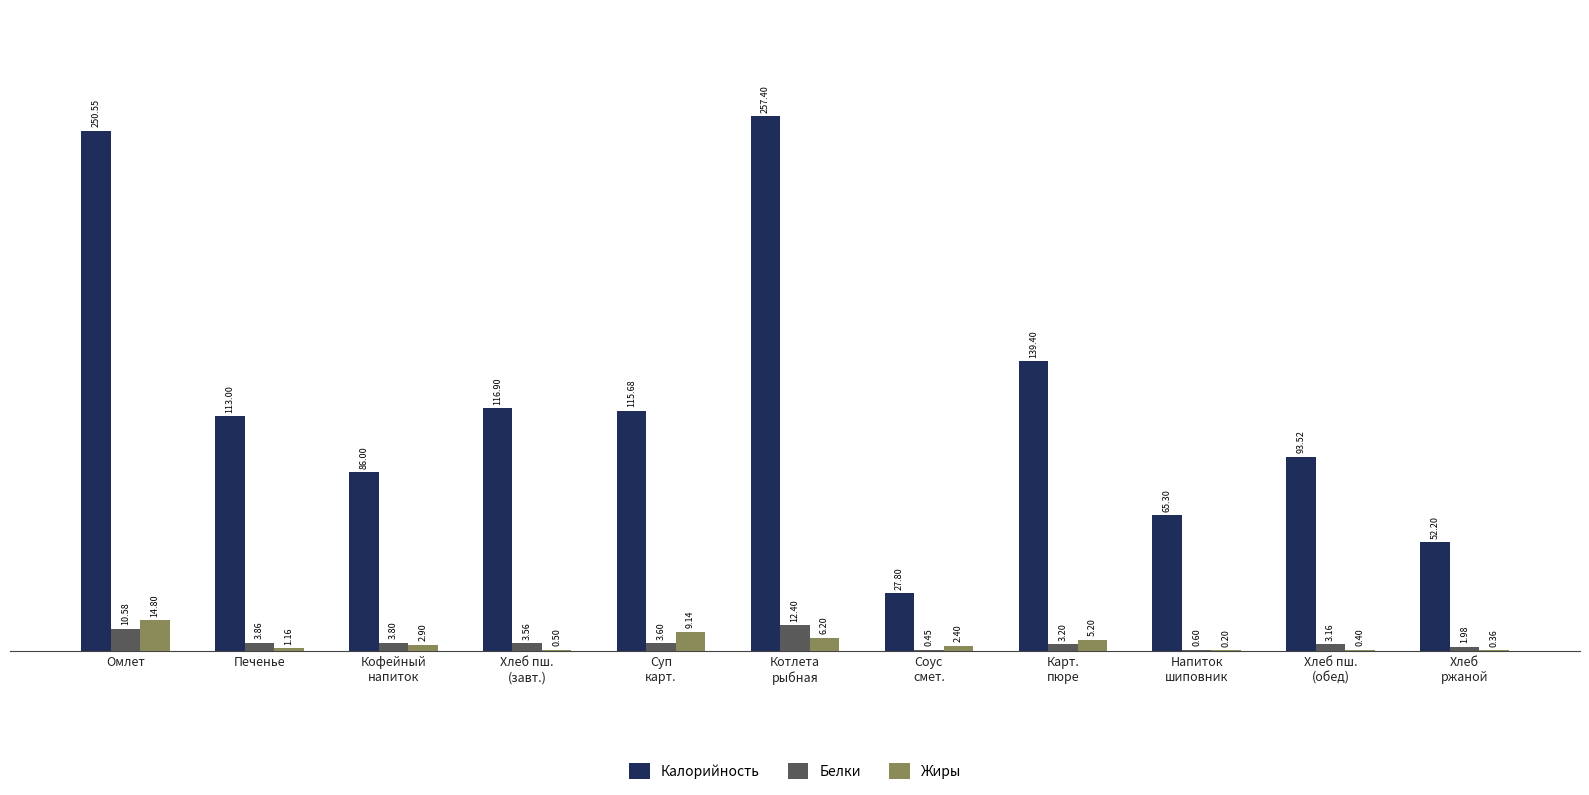

Which series has the largest range (max minus min)?

Калорийность